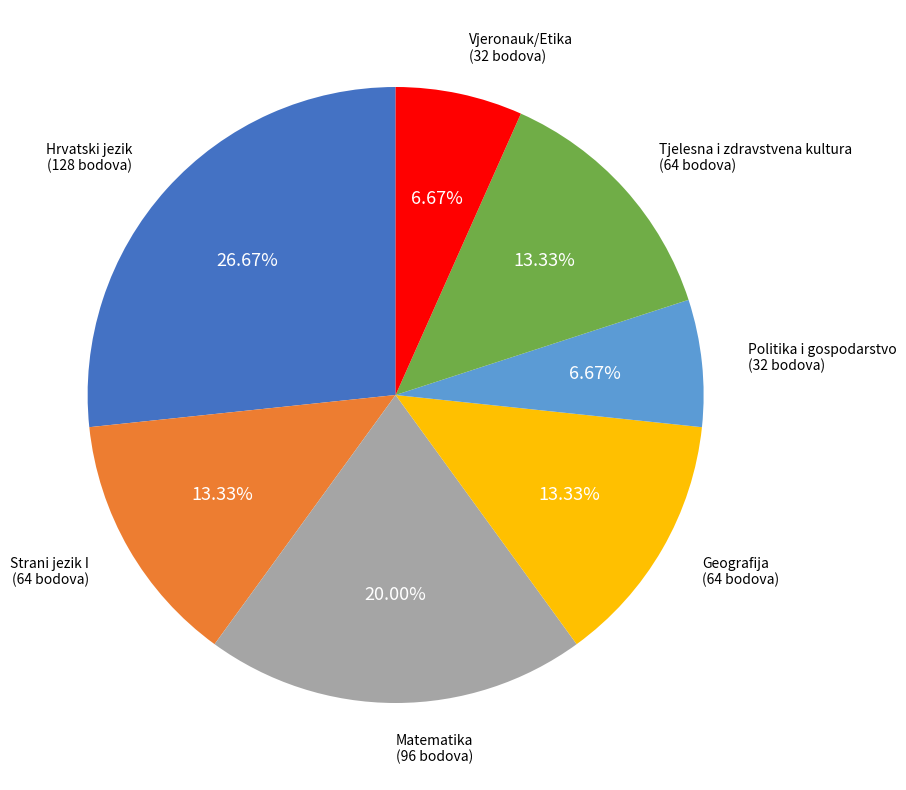

Is there any slice that represents more than half of the pie?

No